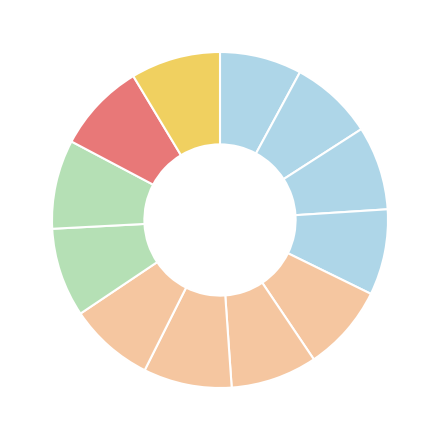

Count the number of slices in the pie.

12